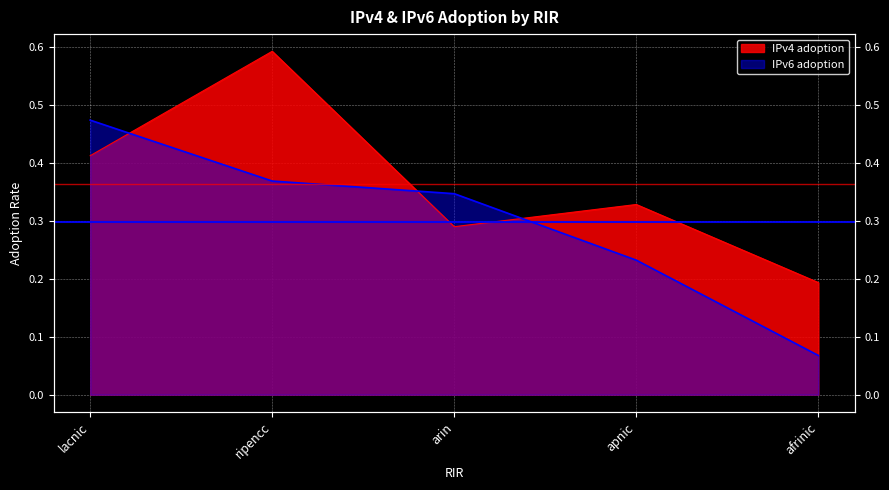

The IPv4 adoption series shows 0.2 at afrinic. True or false?

True